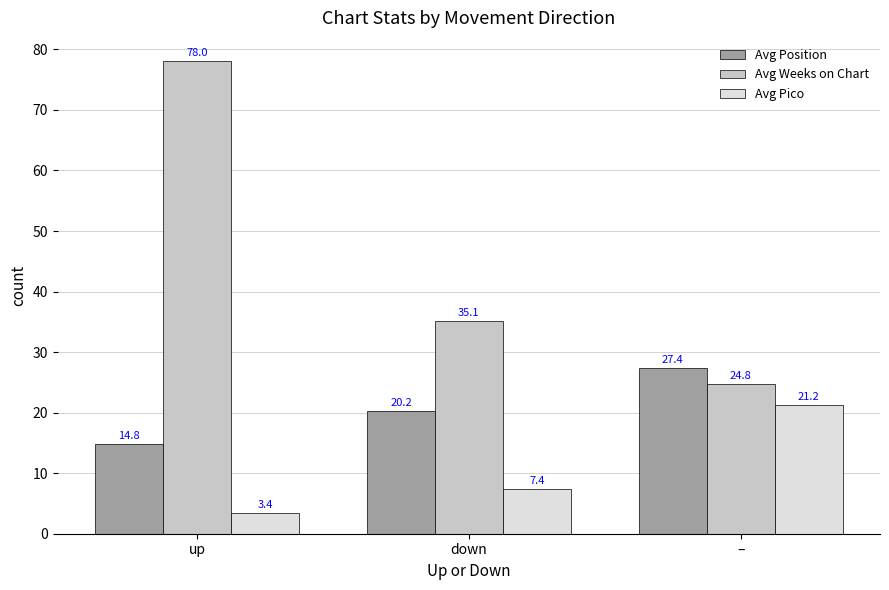

What is the difference between the highest and lowest values at –?

6.2